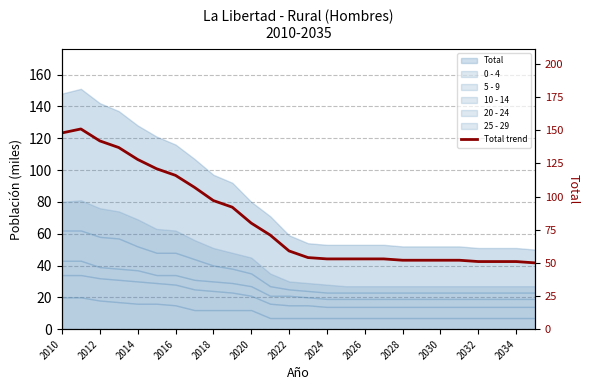

What is the average value?

82